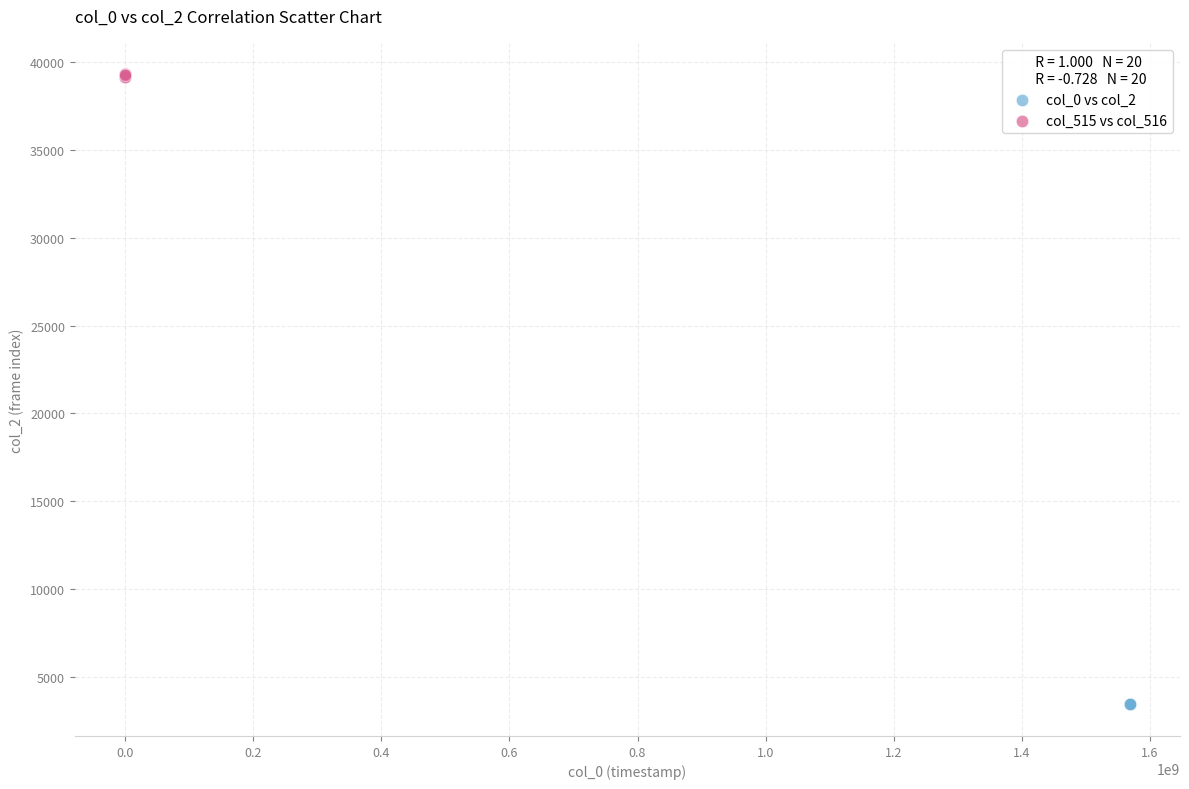

Which series contains the highest Y value?

col_515 vs col_516